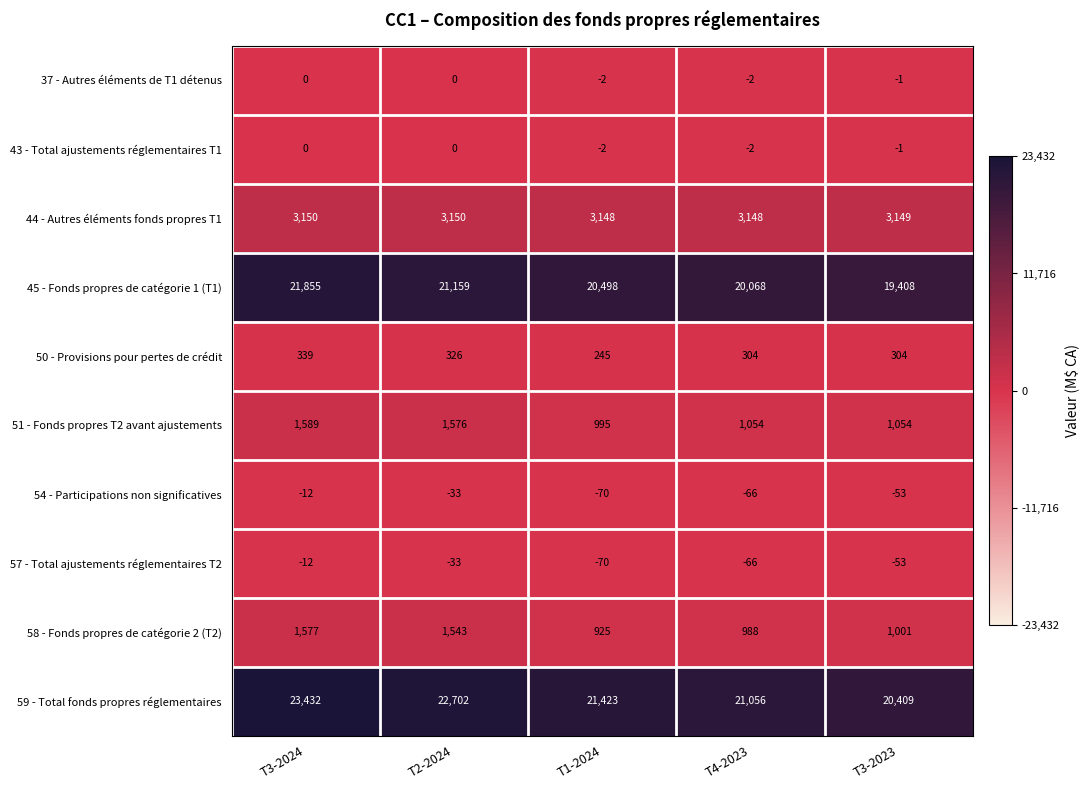

Which series changed the most between T3-2024 and T3-2023?

59 - Total fonds propres réglementaires